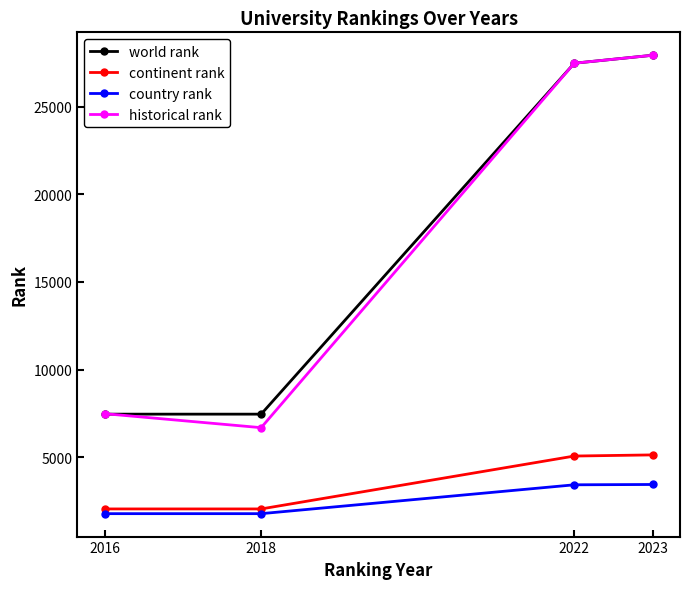

At which label is world rank closest to 17701?

2022